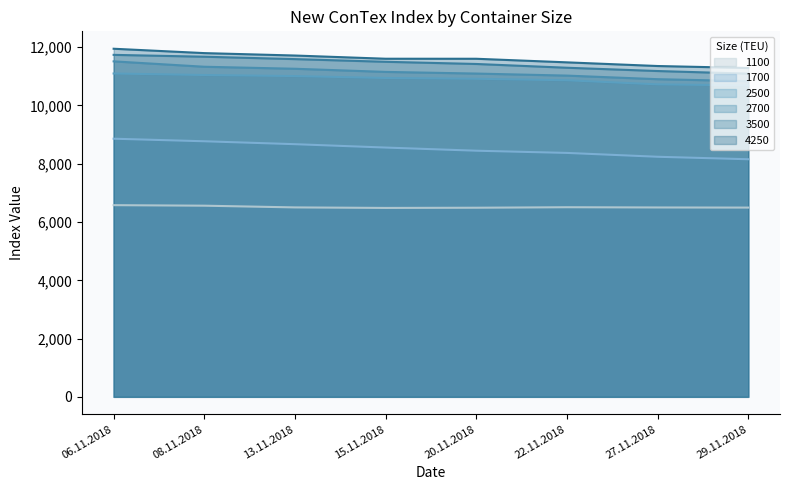

At 06.11.2018, list the series in order from smallest to largest.

1100, 1700, 2500, 2700, 3500, 4250